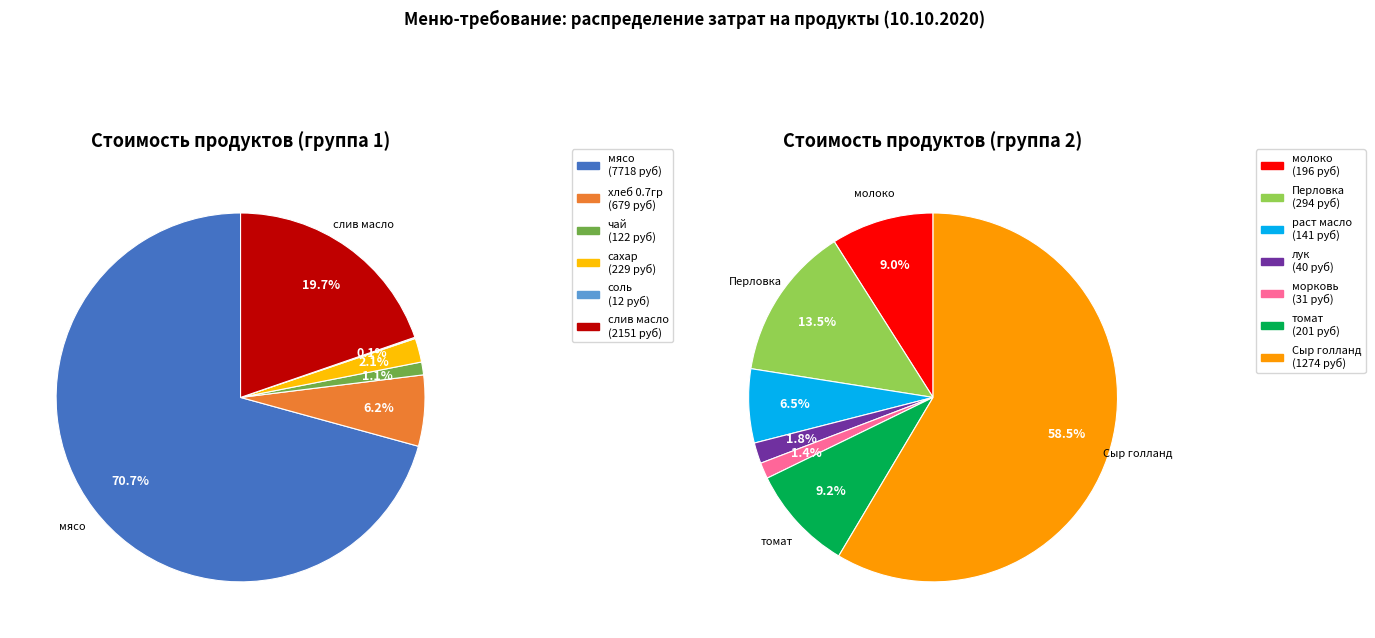

Count the number of slices in the pie.

13